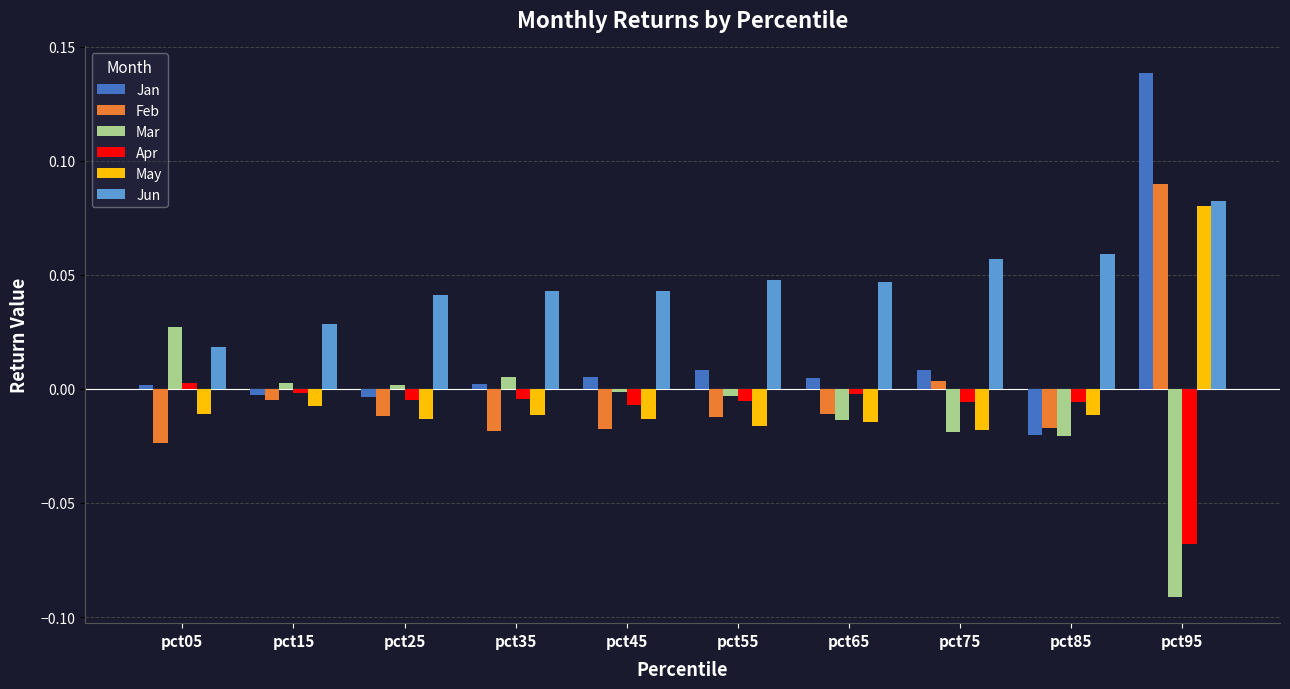

At which category is the sum across all series the highest?

pct95